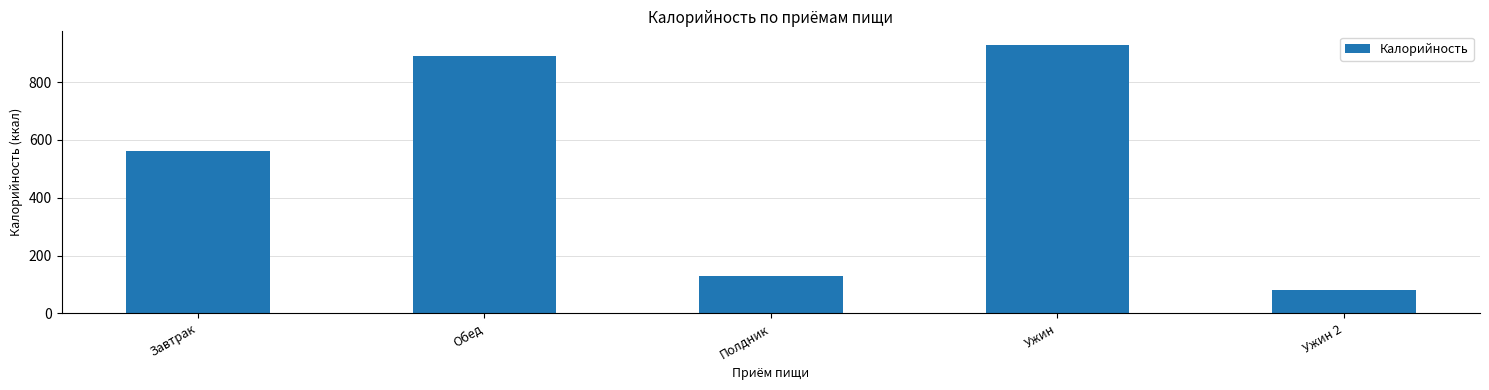

Rank the categories by value from lowest to highest.

Ужин 2, Полдник, Завтрак, Обед, Ужин